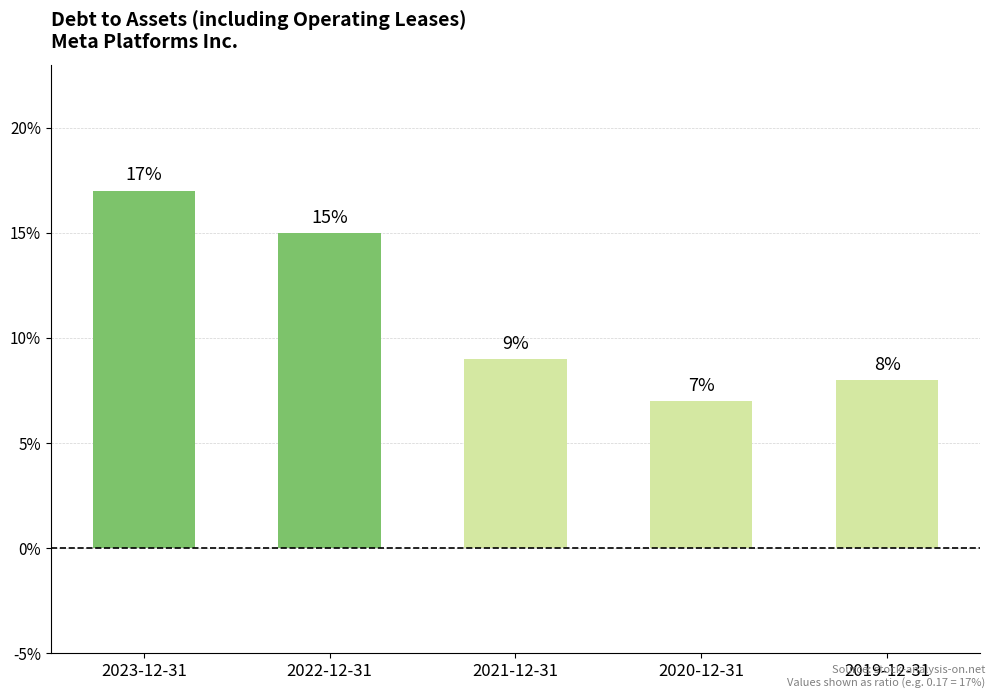

Does the chart contain any negative values?

No